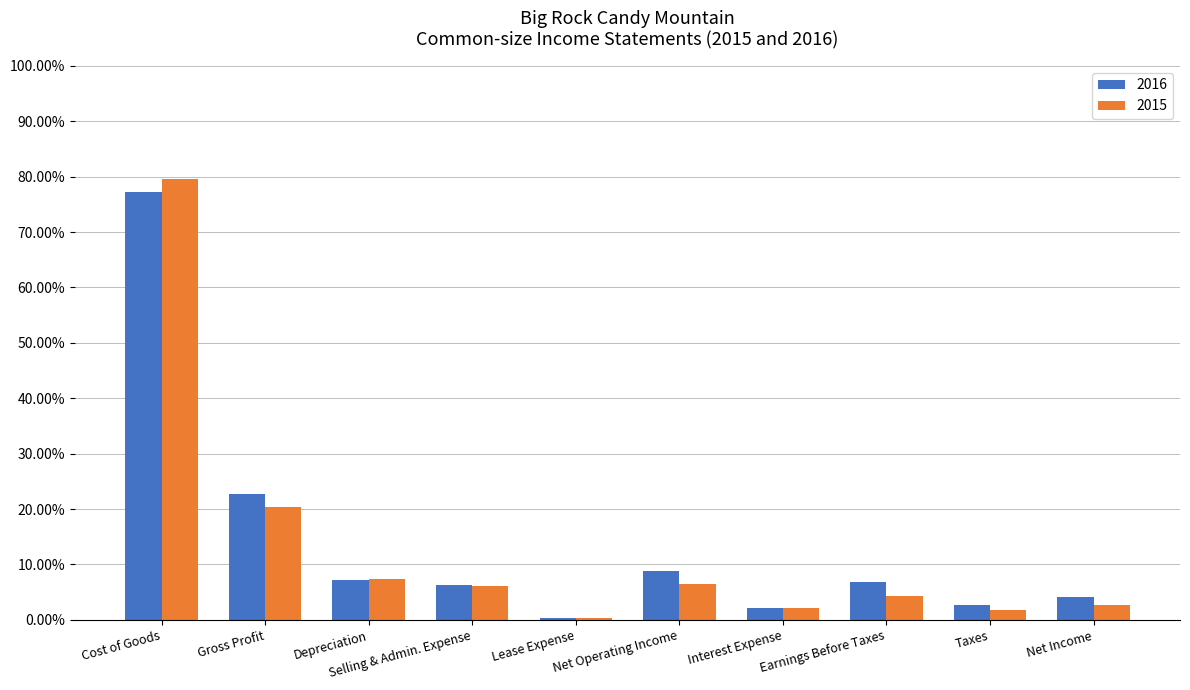

At which label does 2016 reach its minimum?

Lease Expense